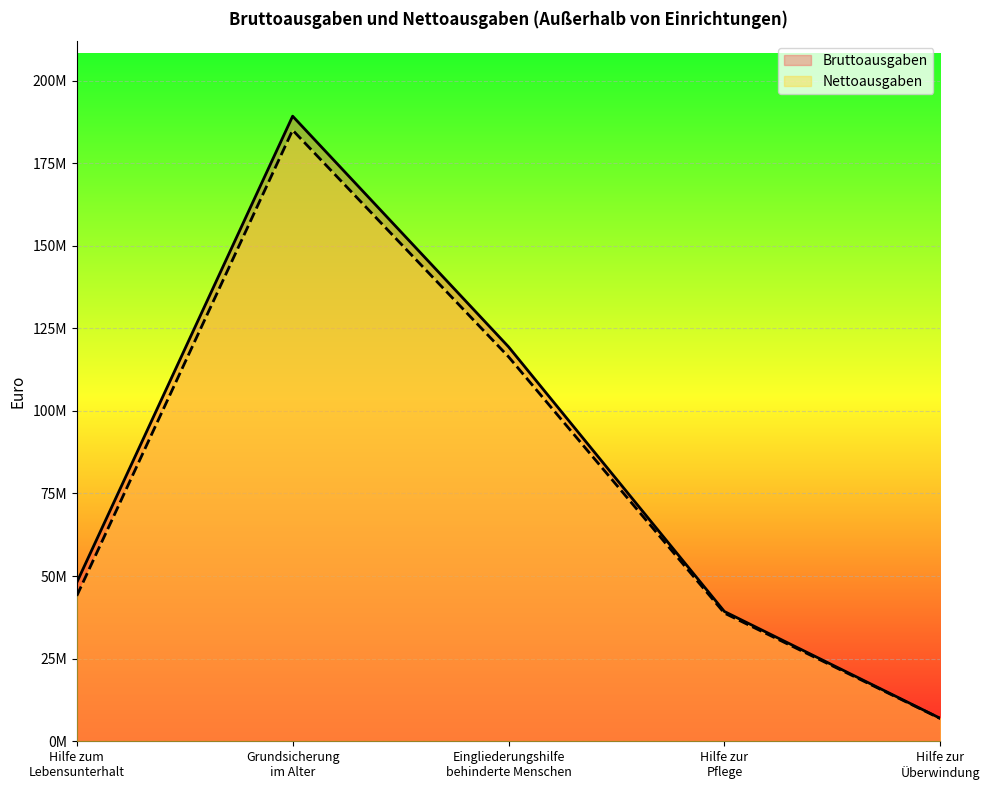

What position from the right is Hilfe zur
Überwindung?

1